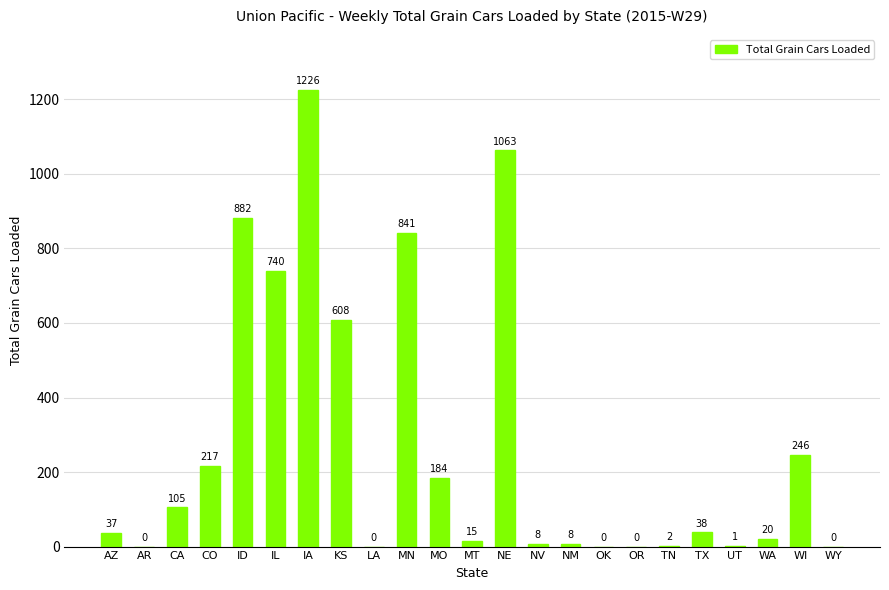

What value does the data have at MN?

841